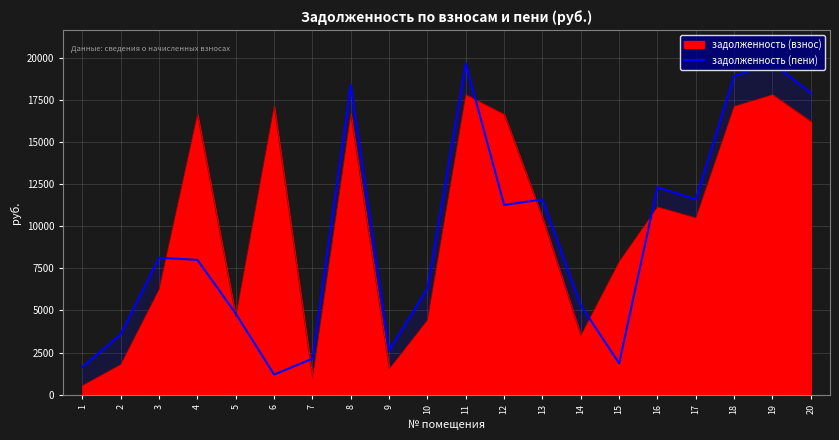

Where is the first local minimum?

6